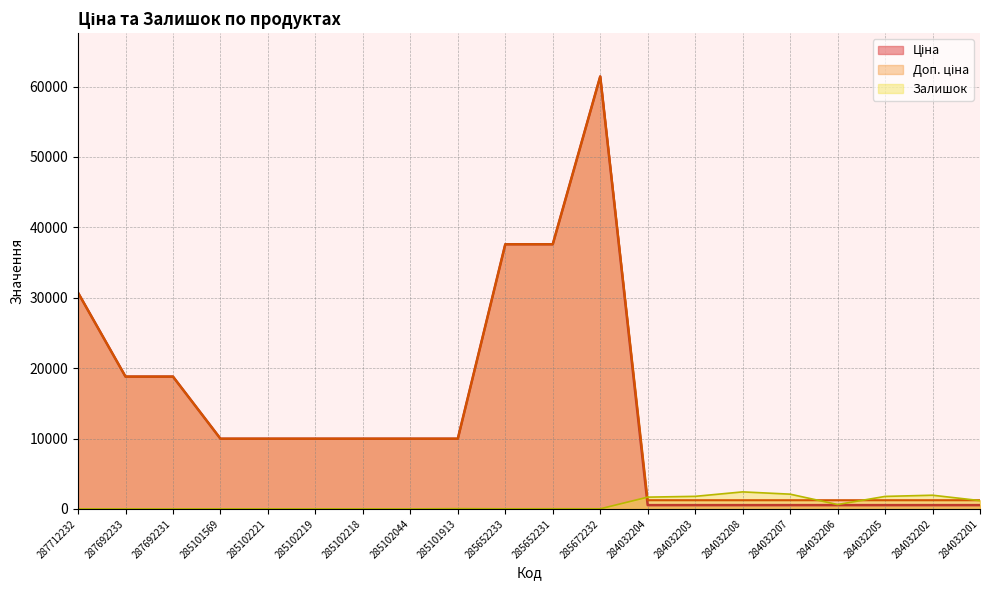

True or false: Залишок has more than 1 points higher than both neighbors.

True